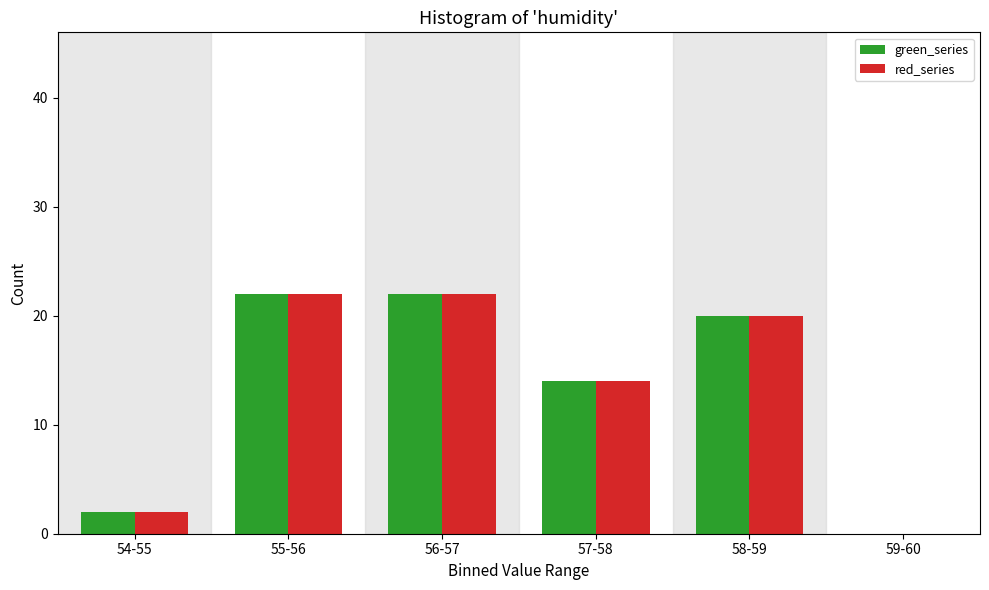

Reading left to right, list all the values displayed in this chart.

green_series: 54-55=2	55-56=22	56-57=22	57-58=14	58-59=20	59-60=0
red_series: 54-55=2	55-56=22	56-57=22	57-58=14	58-59=20	59-60=0